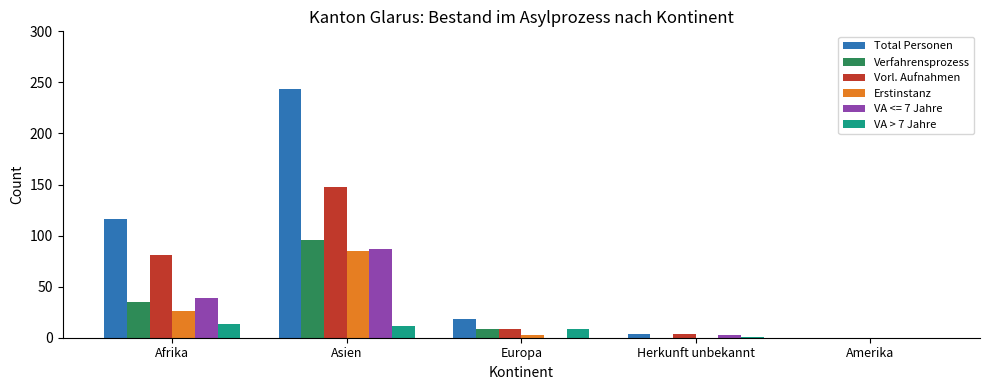

Which category has the highest value in the Verfahrensprozess series?

Asien